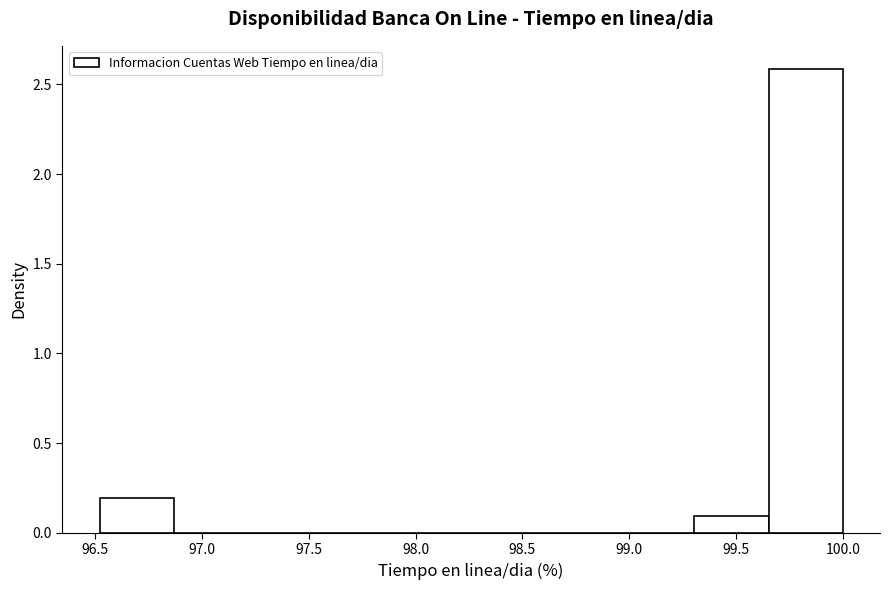

Reading left to right, transcribe this chart: for each bar, give the range it covers on the x-axis and its height. Neither the bar edges nor the heights are printed on the chart, so give them approximately, as read against the axes.

96.50 to 96.85: 0.2
96.85 to 97.20: 0
97.20 to 97.55: 0
97.55 to 97.90: 0
97.90 to 98.25: 0
98.25 to 98.60: 0
98.60 to 98.95: 0
98.95 to 99.30: 0
99.30 to 99.65: 0.1
99.65 to 100.00: 2.6